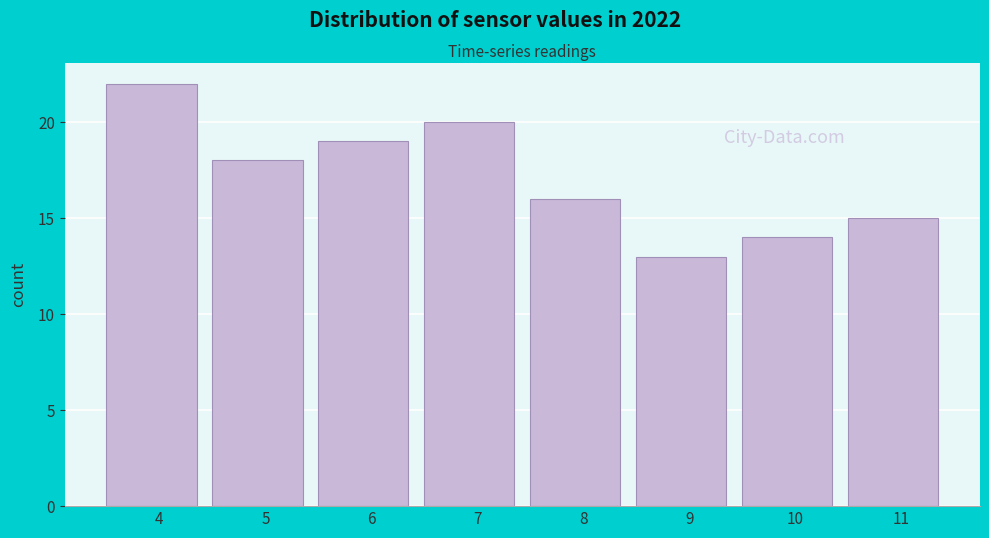

Reading left to right, what are all the values shown in this chart?

22	18	19	20	16	13	14	15